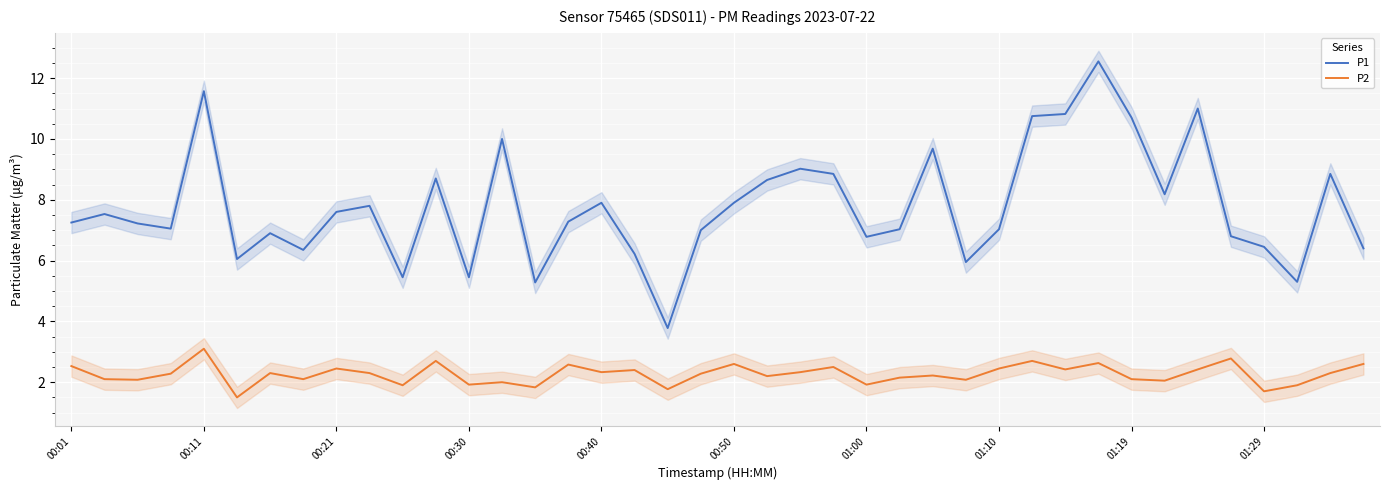

Reading left to right, extract all data points from this chart.

P1: 7.2	7.5	7.2	7.0	11.6	6.0	6.9	6.3	7.6	7.8	5.5	8.7	5.5	10.0	5.3	7.3	7.9	6.2	3.8	7.0	7.9	8.7	9.0	8.8	6.8	7.0	9.7	6.0	7.0	10.8	10.8	12.6	10.7	8.2	11.0	6.8	6.5	5.3	8.8	6.4
P2: 2.5	2.1	2.1	2.3	3.1	1.5	2.3	2.1	2.5	2.3	1.9	2.7	1.9	2.0	1.8	2.6	2.3	2.4	1.8	2.3	2.6	2.2	2.3	2.5	1.9	2.1	2.2	2.1	2.5	2.7	2.4	2.6	2.1	2.0	2.4	2.8	1.7	1.9	2.3	2.6